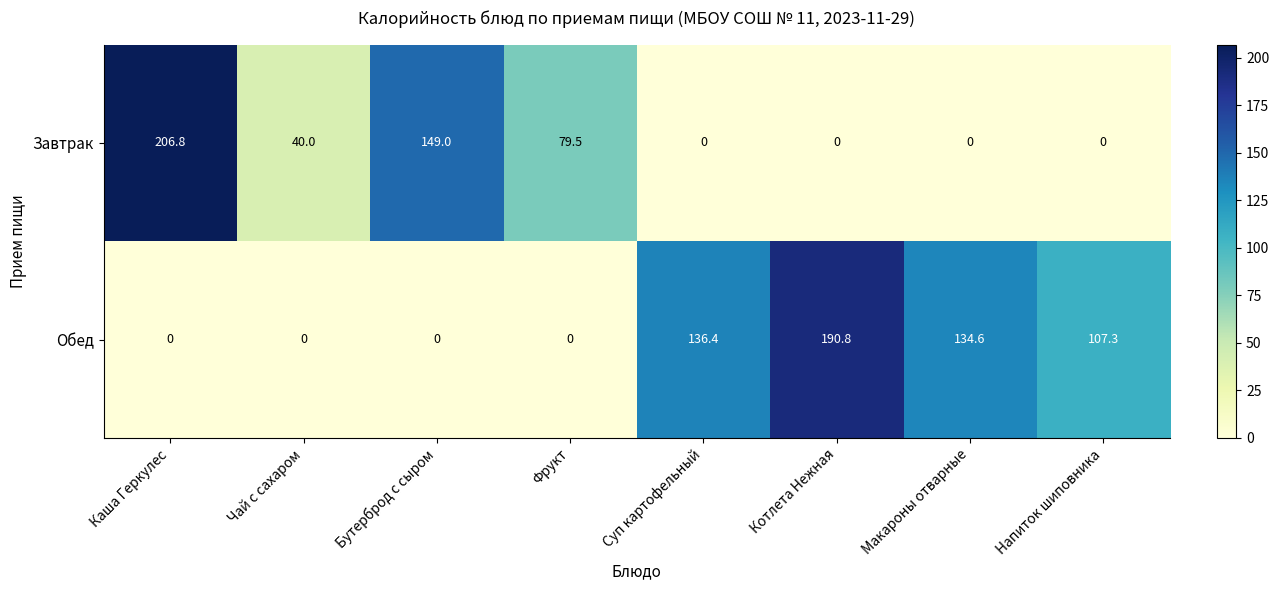

Where does the Обед series first go above 107?

Суп картофельный